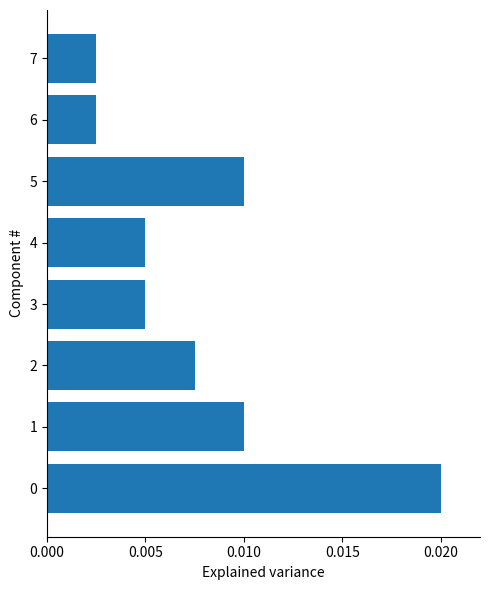

Between 5 and 4, which is larger?

5